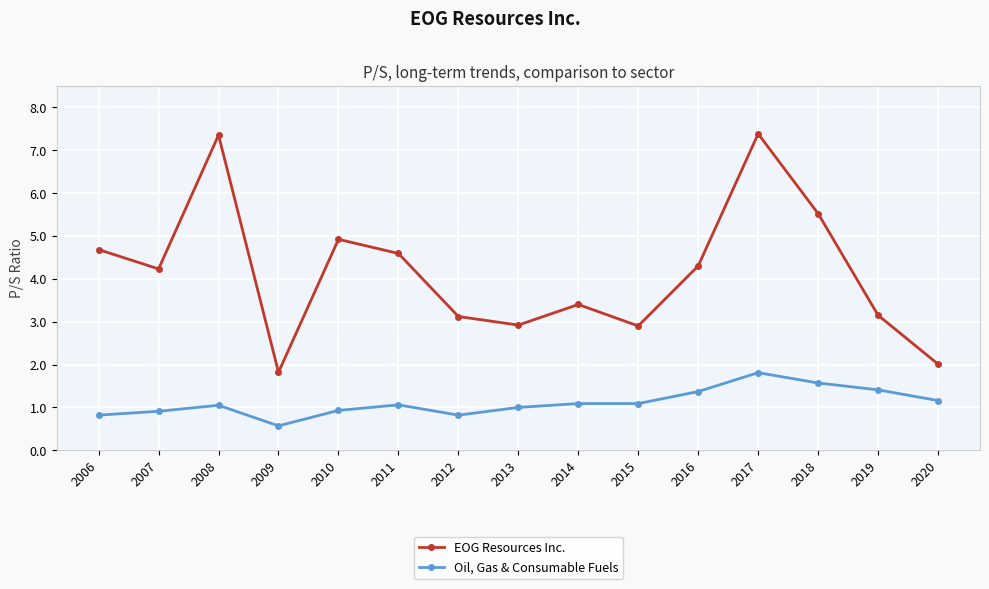

What is the total value across all series at 2020?

3.2